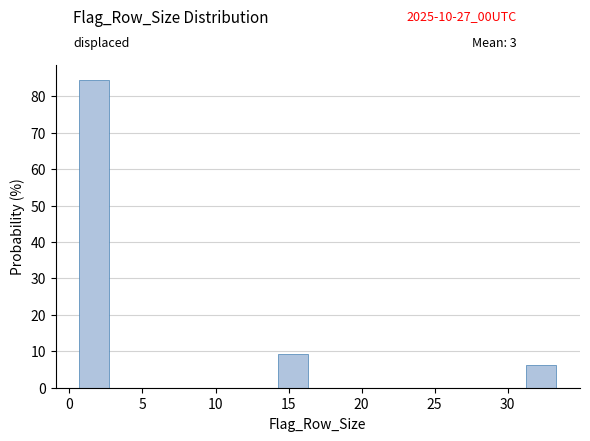

What is the height of the bar covering 0.0 to 3.4 on the x-axis? Neither the bar edges nor the heights are printed on the chart, so give them approximately, as read against the axes.

84